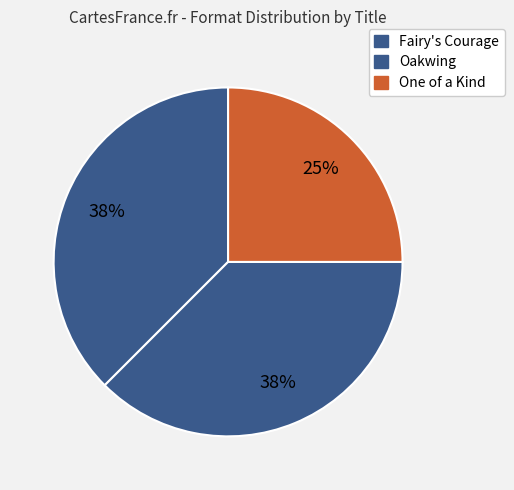

What percentage do One of a Kind and Oakwing together represent?

62.5%